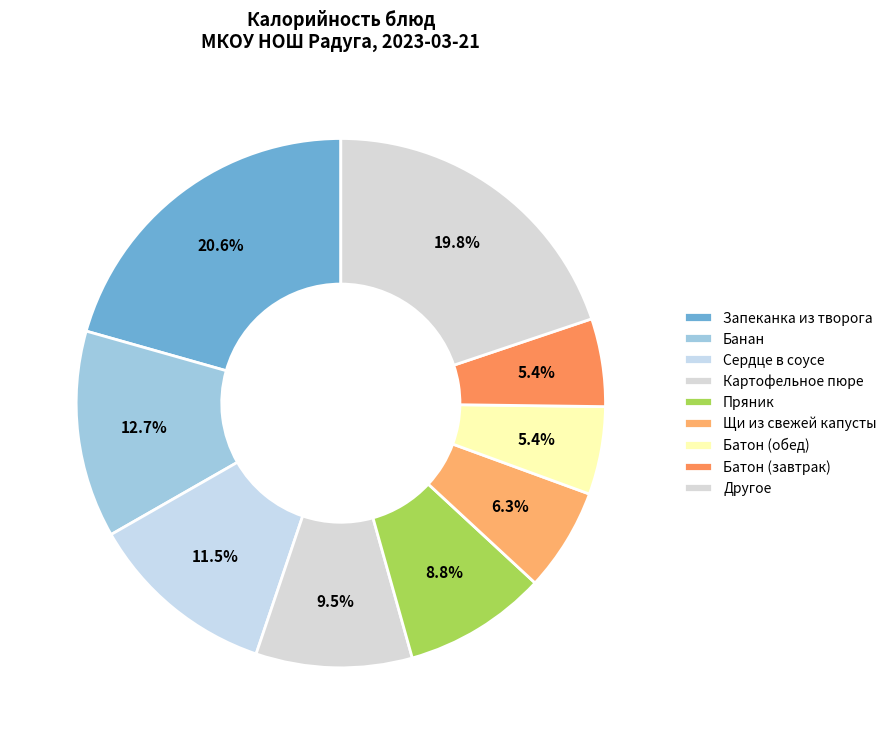

True or false: Банан accounts for 7% of the total.

False